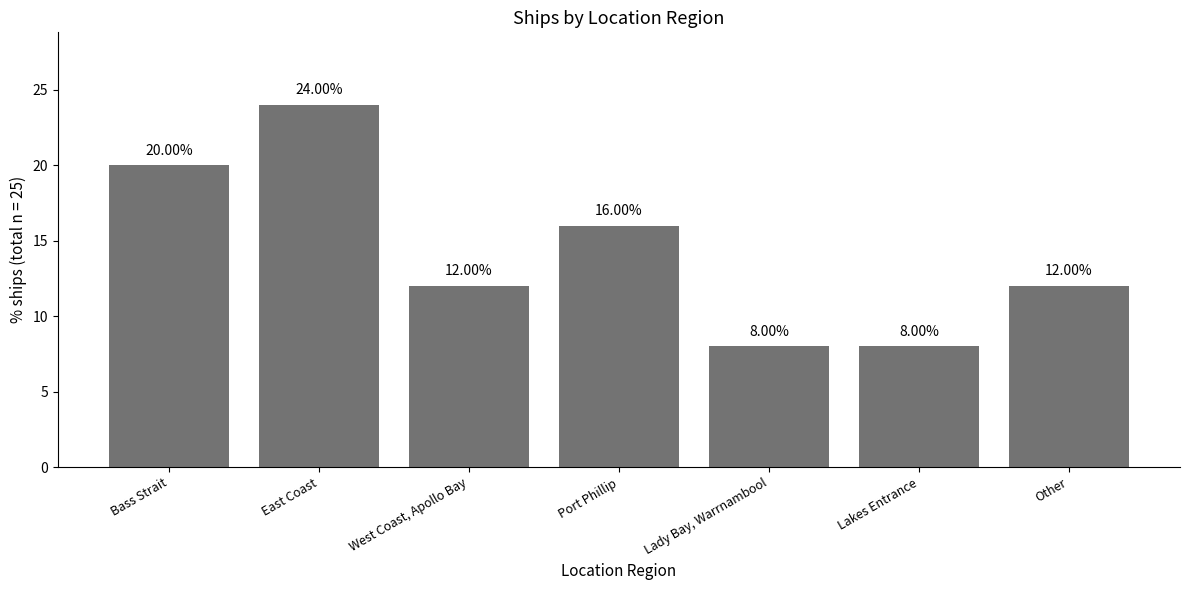

The value at East Coast is 8. True or false?

False